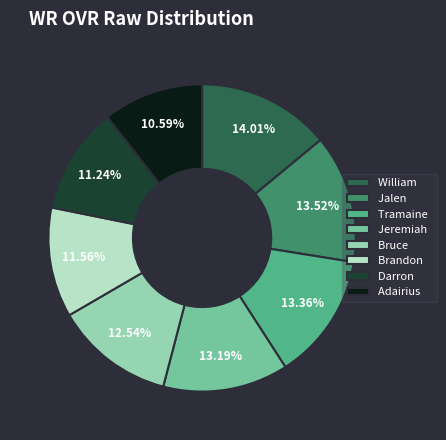

How much of the chart is everything except Jalen?

86.5%